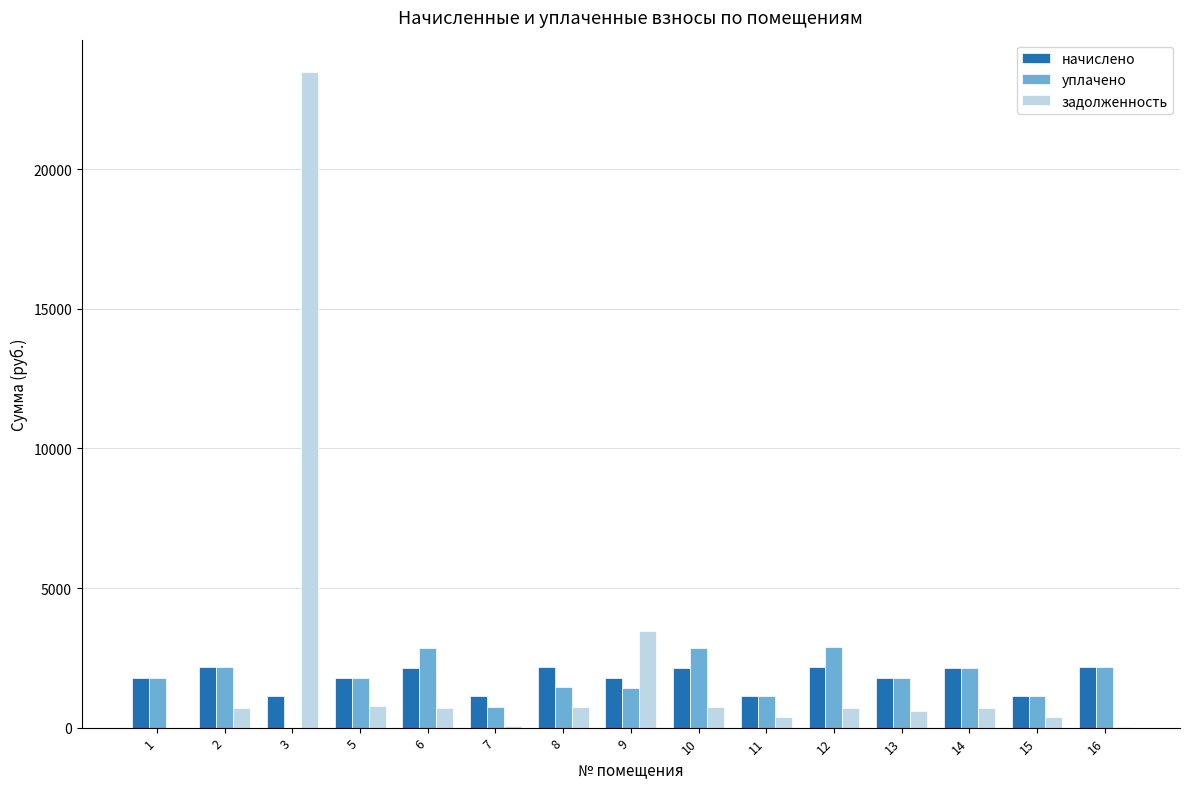

What is the total value across all series at 16?

4350.8